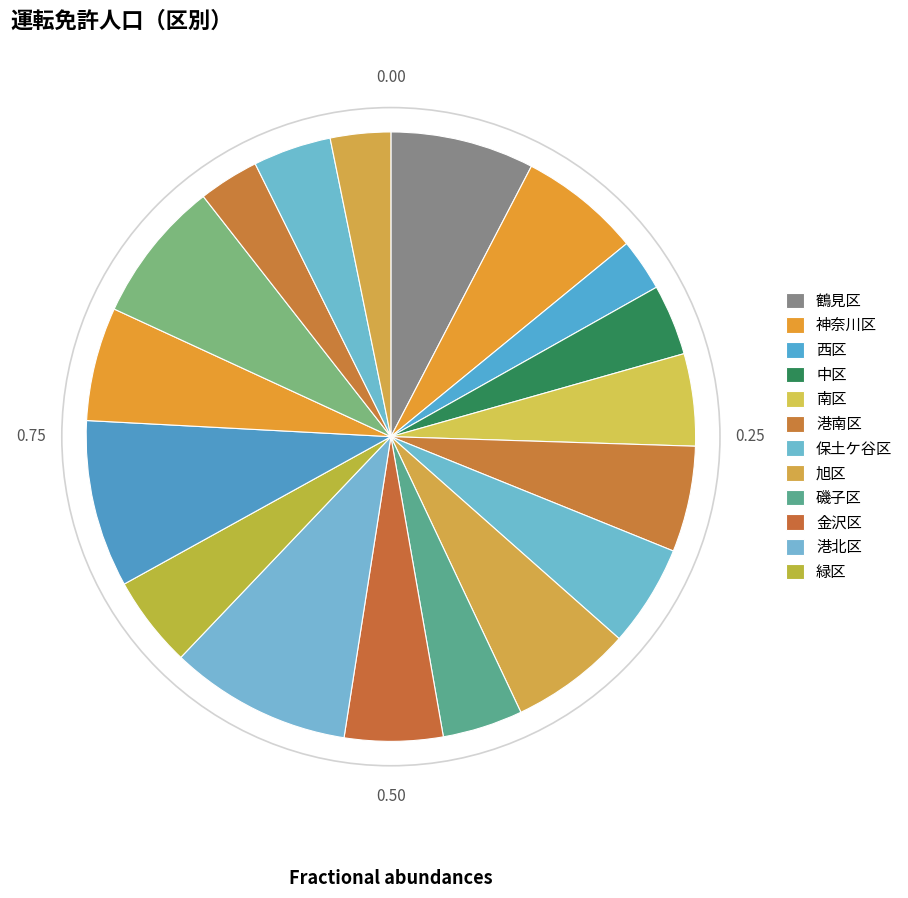

To the nearest percent, what is the difference between the largest and smallest slice percentages?

7%